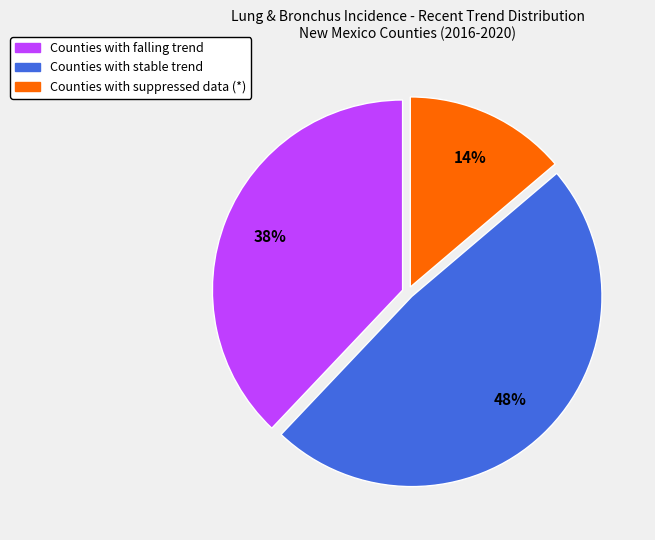

How many slices are in this pie chart?

3